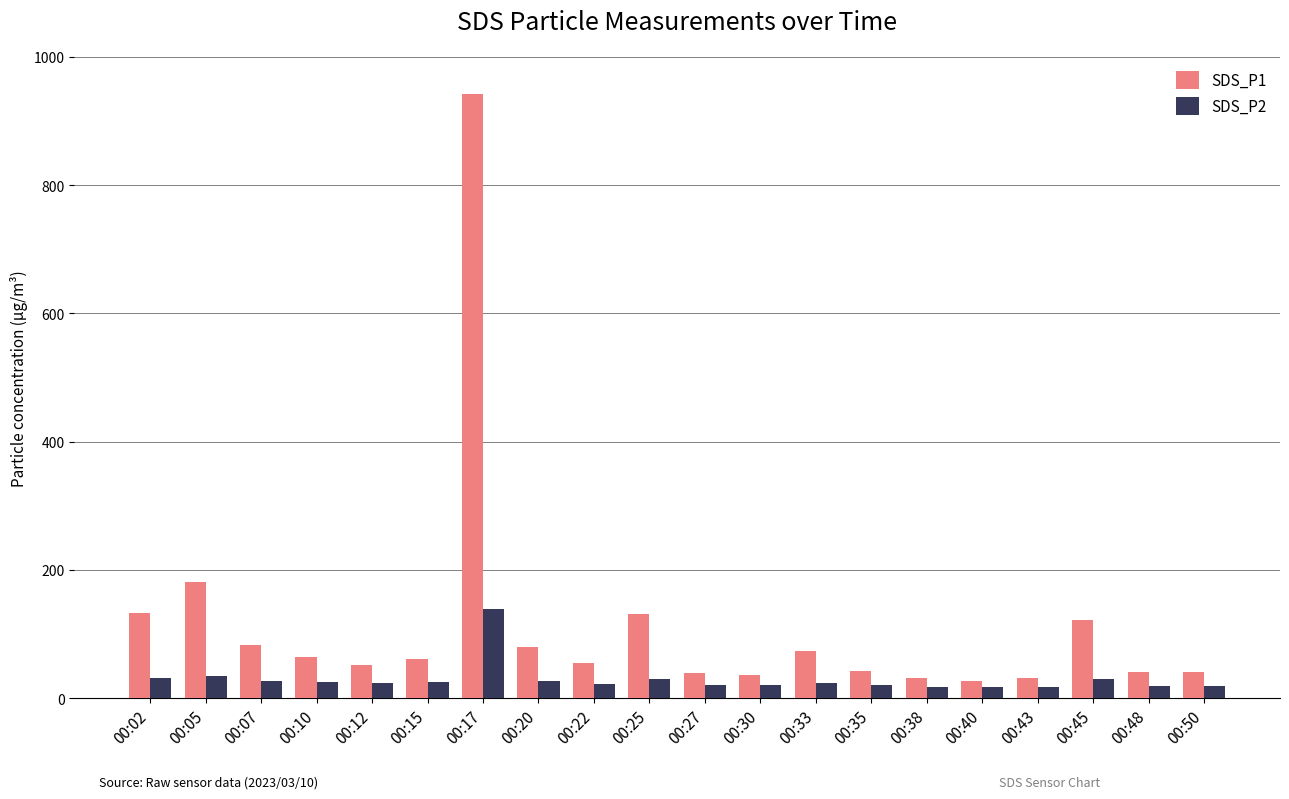

Is it true that SDS_P1 equals 41.5 at 00:50?

True